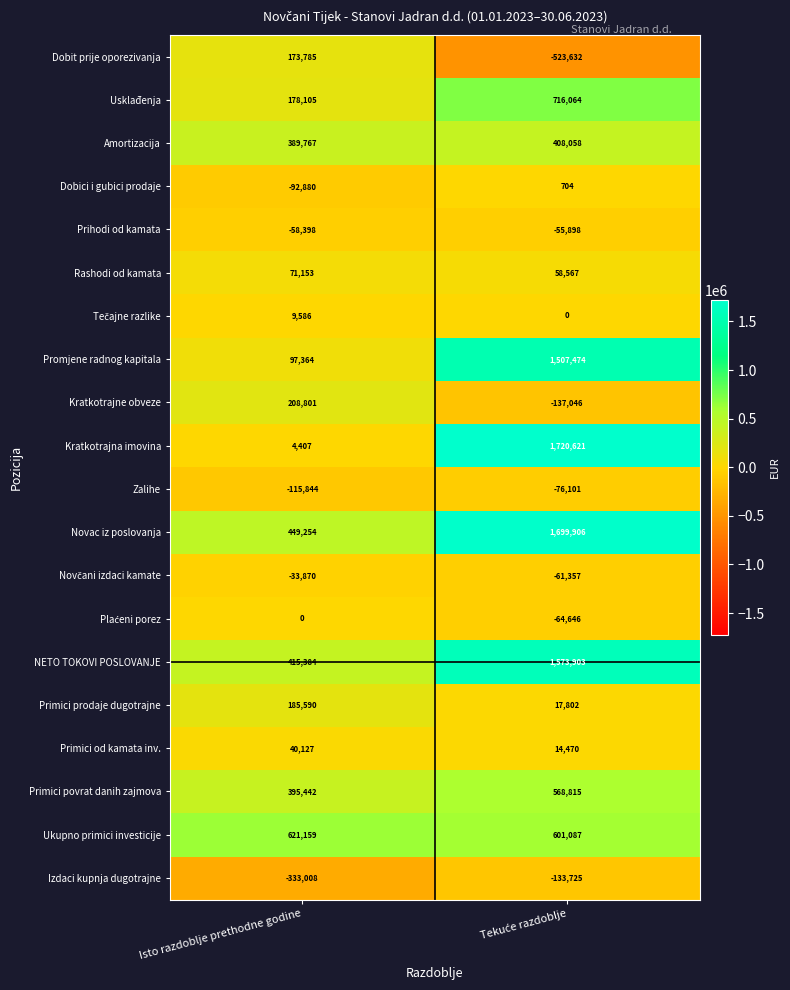

The Primici od kamata inv. series shows 18262 at Isto razdoblje prethodne godine. True or false?

False